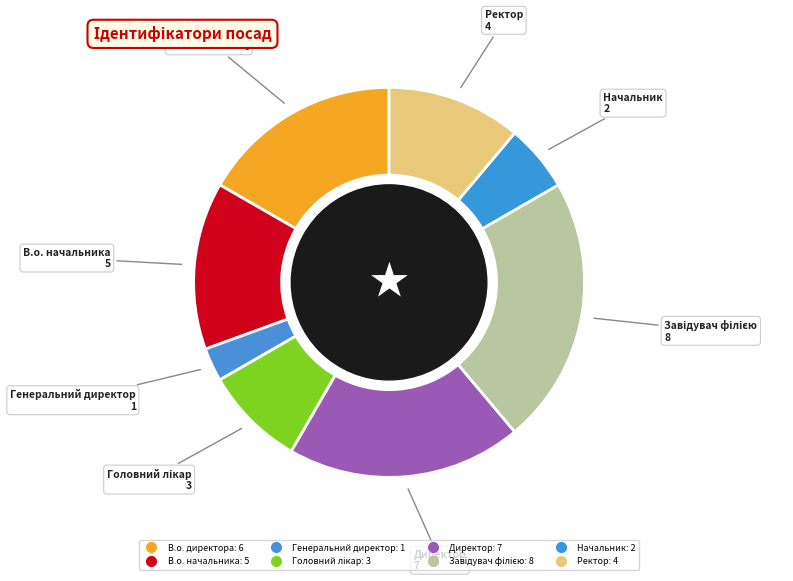

How many segments does this pie chart have?

8